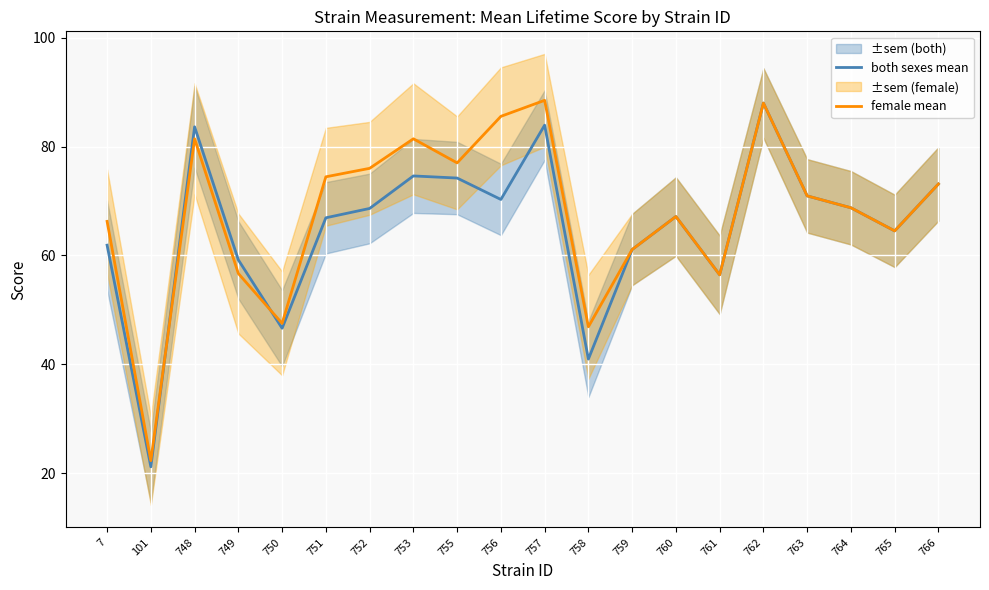

What are all the series names shown in the legend?

both sexes mean, female mean